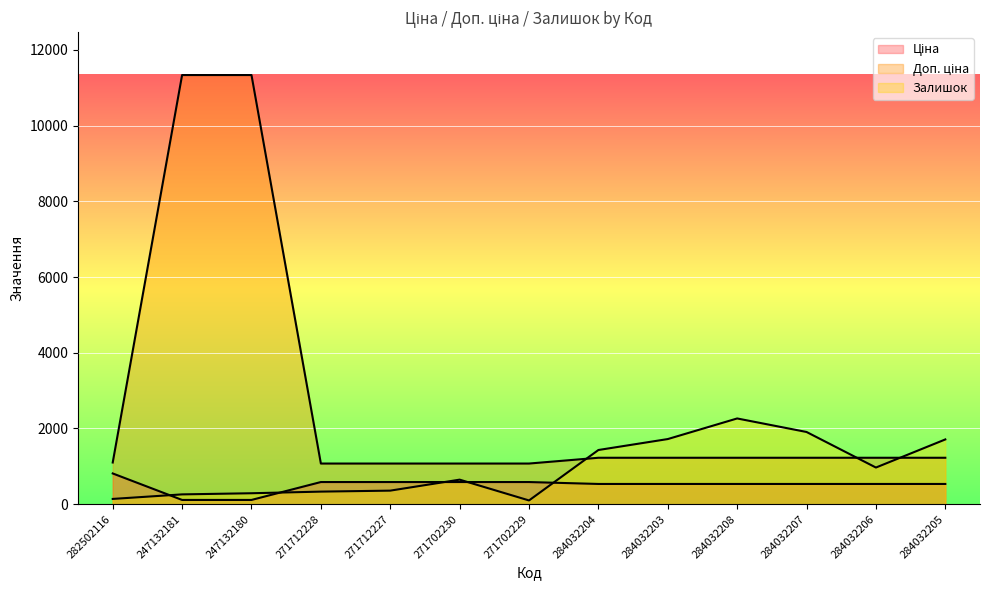

The Залишок series shows 204.6 at 271712228. True or false?

False